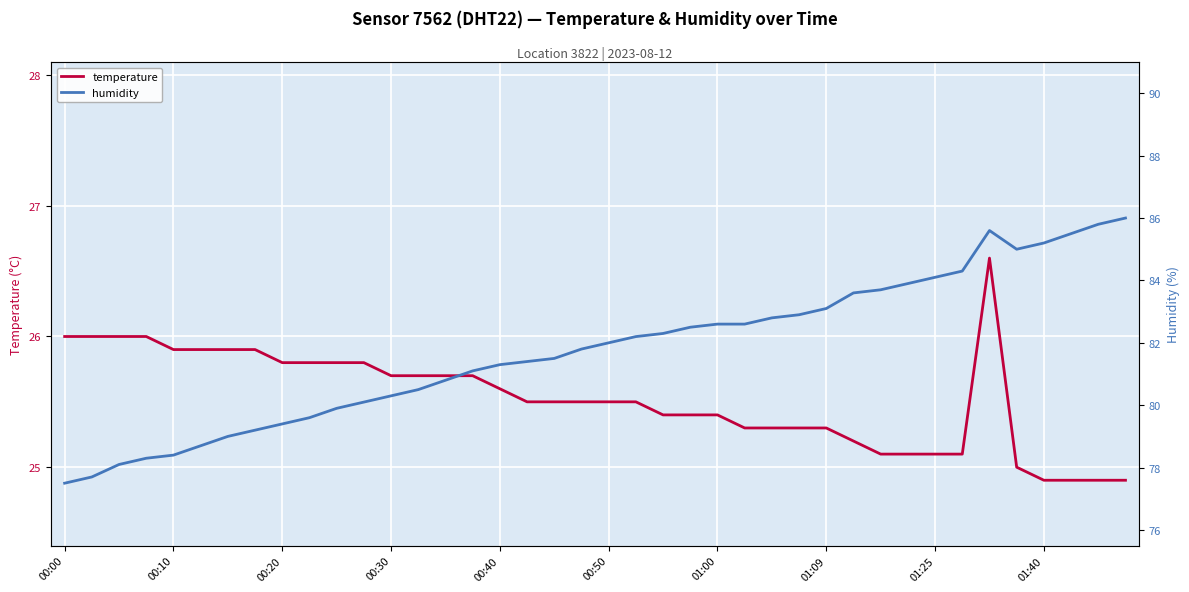

What is the spread (max minus min) of values at 25?

57.3